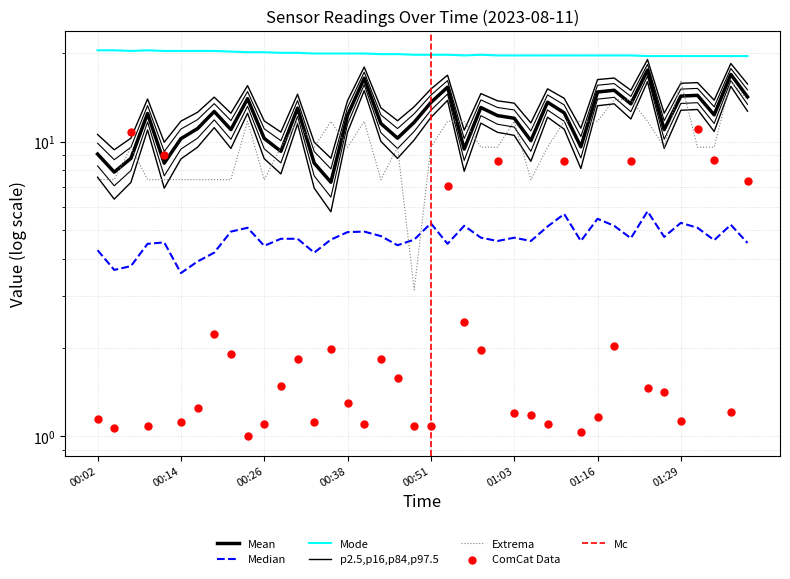

At how many categories does at least one series exceed 15?

40